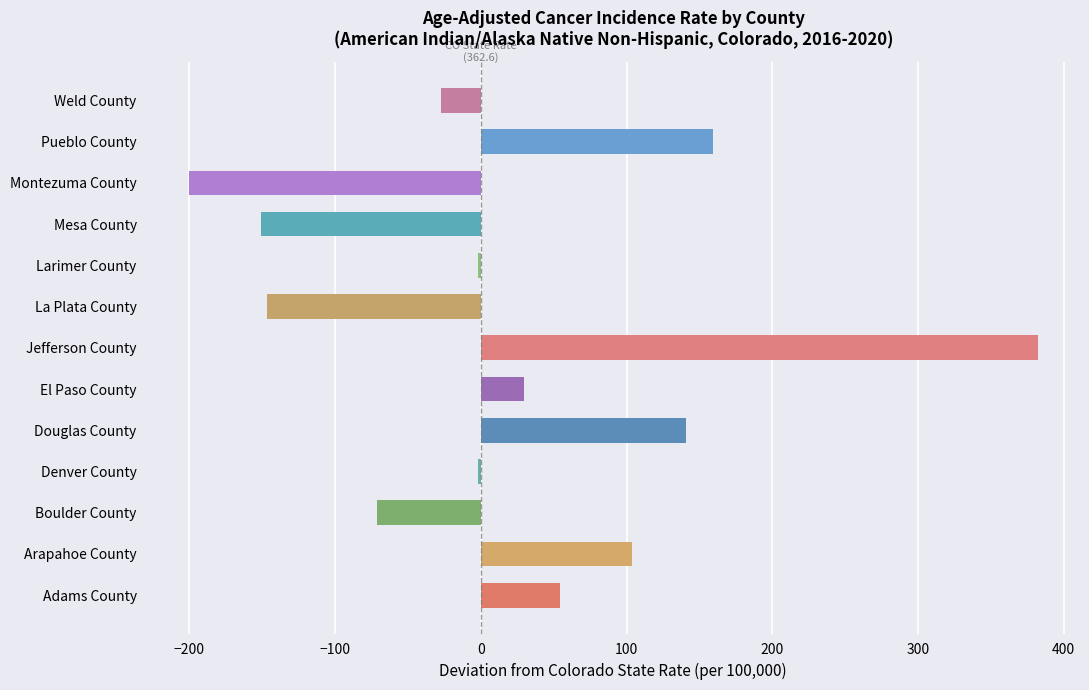

What is the average value?

20.7